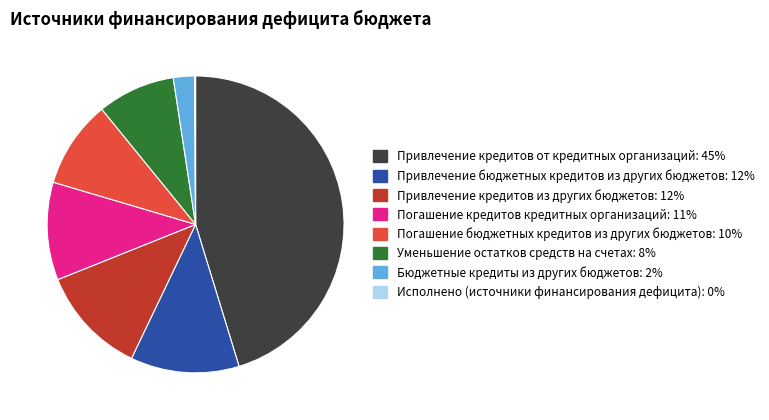

The Привлечение бюджетных кредитов из других бюджетов slice represents 3% of the pie. True or false?

False